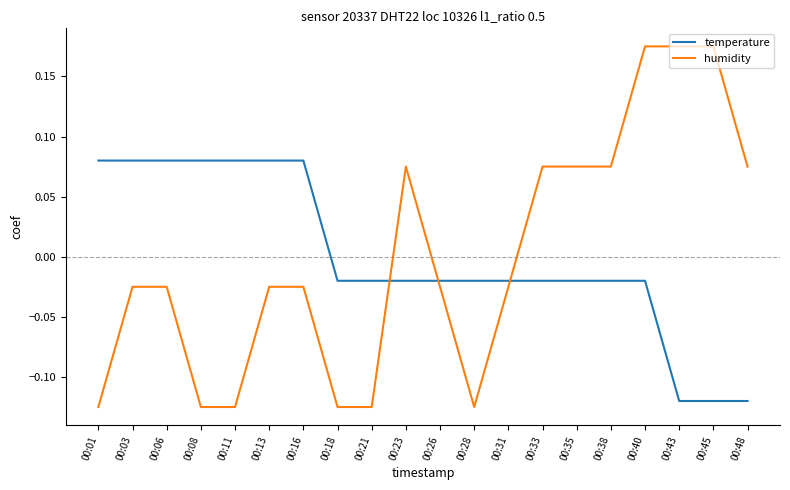

How many lines are shown in the chart?

2